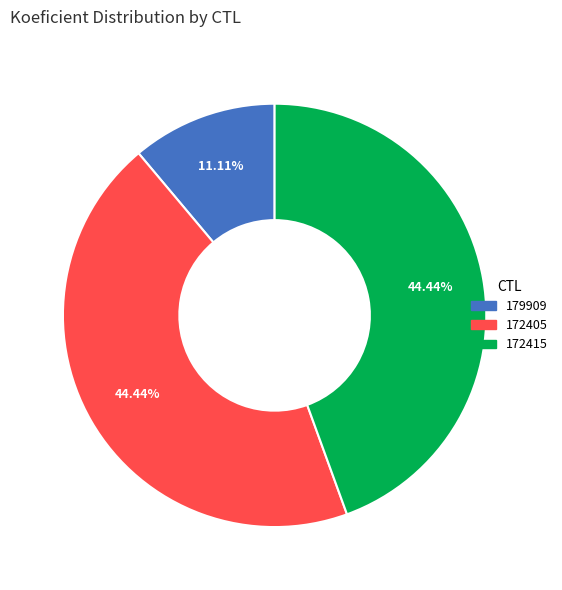

What is the ratio of the value at 172405 to the value at 172415?

1.0